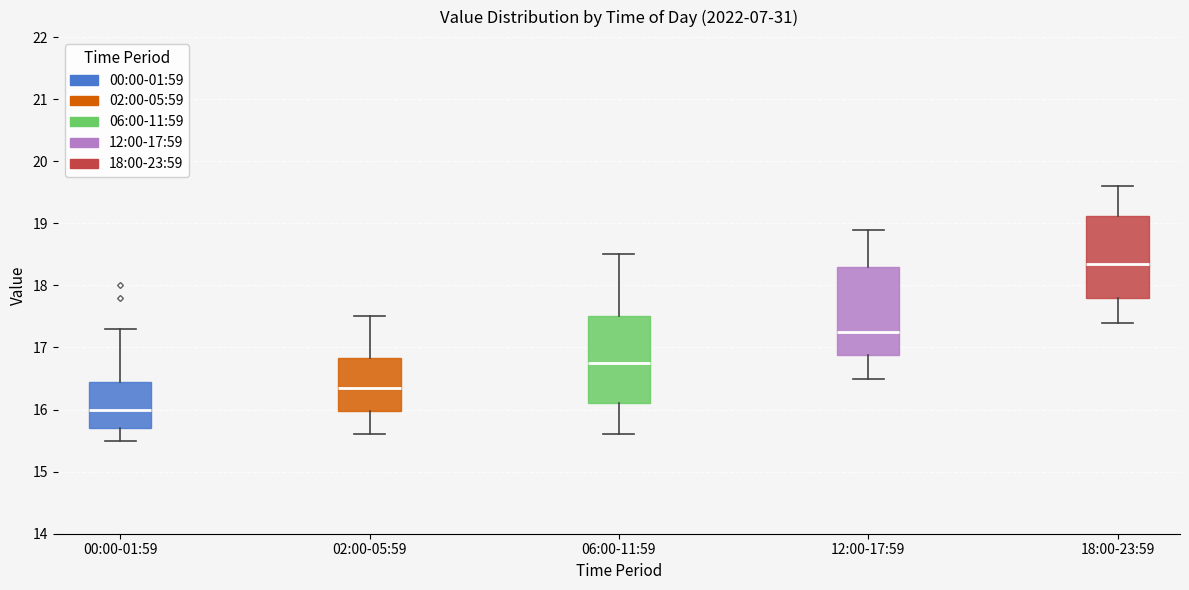

Reading left to right, read every box against the y-axis: the position of its median line, the range the box covers, and the ends of its whiskers. The values are not printed on the chart, so give them approximately, as read against the axis.

00:00-01:59: median 16.0, box 15.7 to 16.5, whiskers 15.5 to 17.3
02:00-05:59: median 16.4, box 16.0 to 16.8, whiskers 15.6 to 17.5
06:00-11:59: median 16.8, box 16.1 to 17.5, whiskers 15.6 to 18.5
12:00-17:59: median 17.3, box 16.9 to 18.3, whiskers 16.5 to 18.9
18:00-23:59: median 18.4, box 17.8 to 19.1, whiskers 17.4 to 19.6